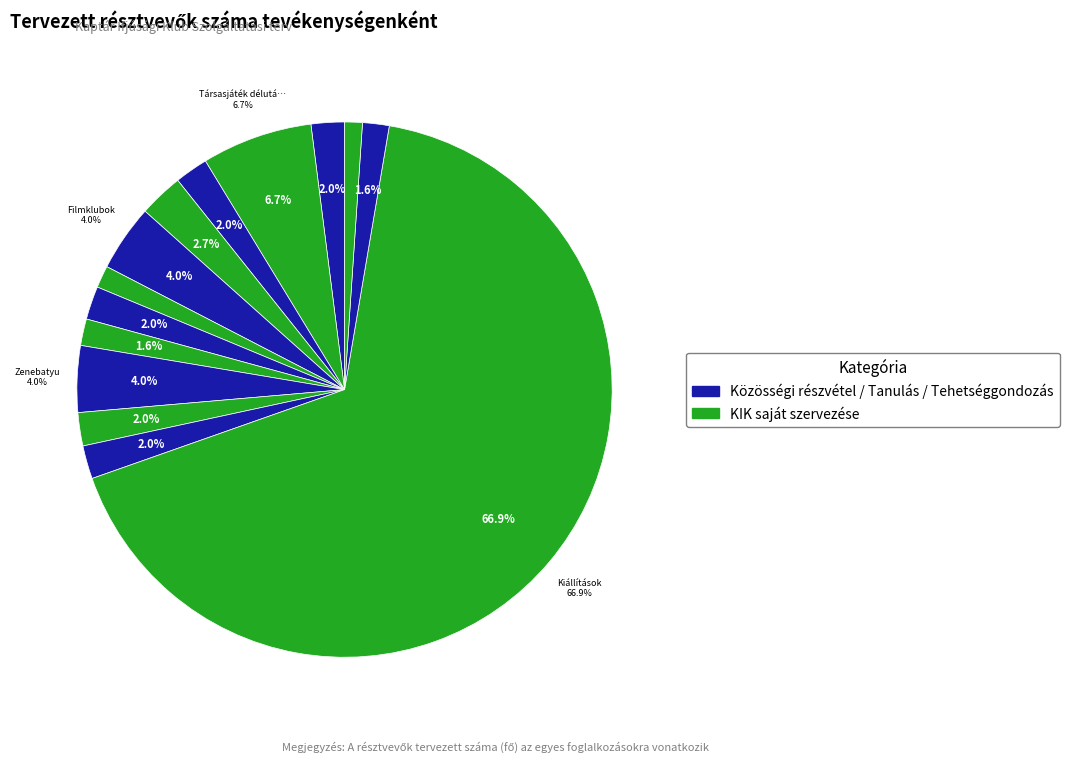

What percentage do Filmklubok and Filmjátszó together represent?

6.0%